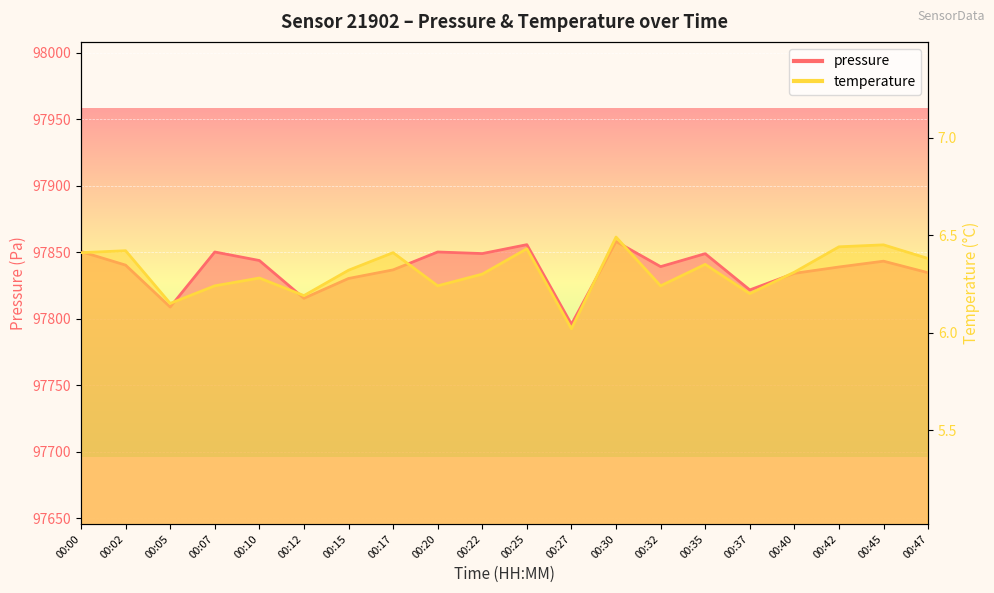

Count the number of categories in the chart.

20